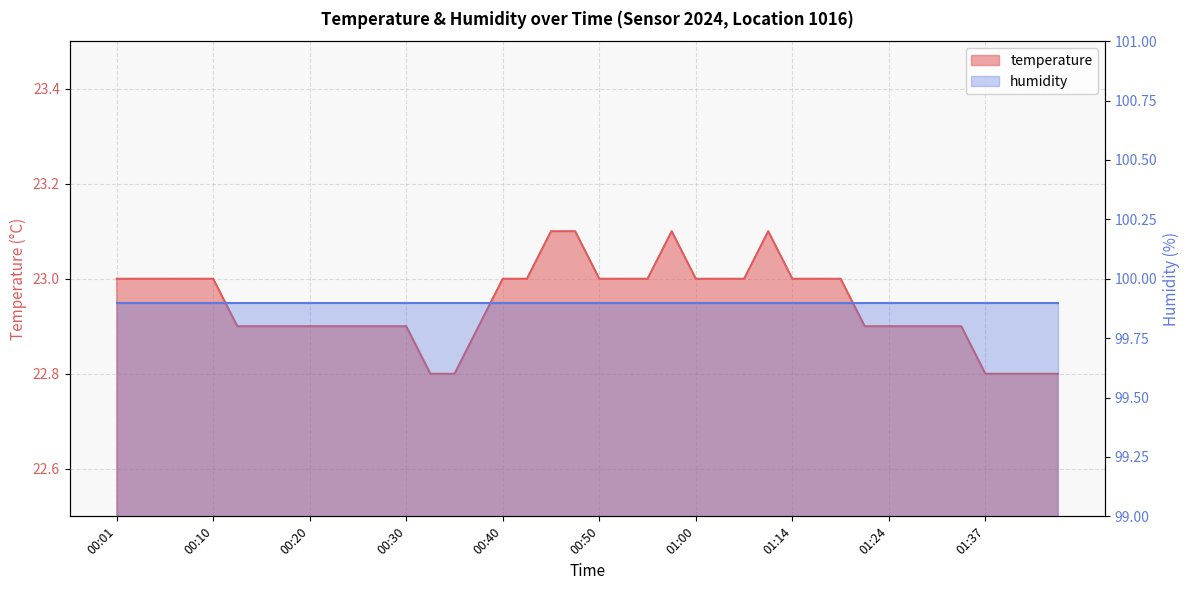

At which label is the value closest to 22?

00:32